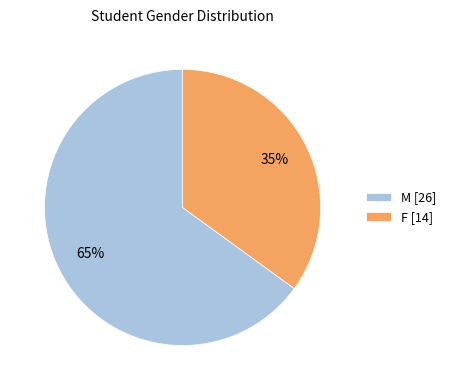

Rank the categories by value from lowest to highest.

F, M